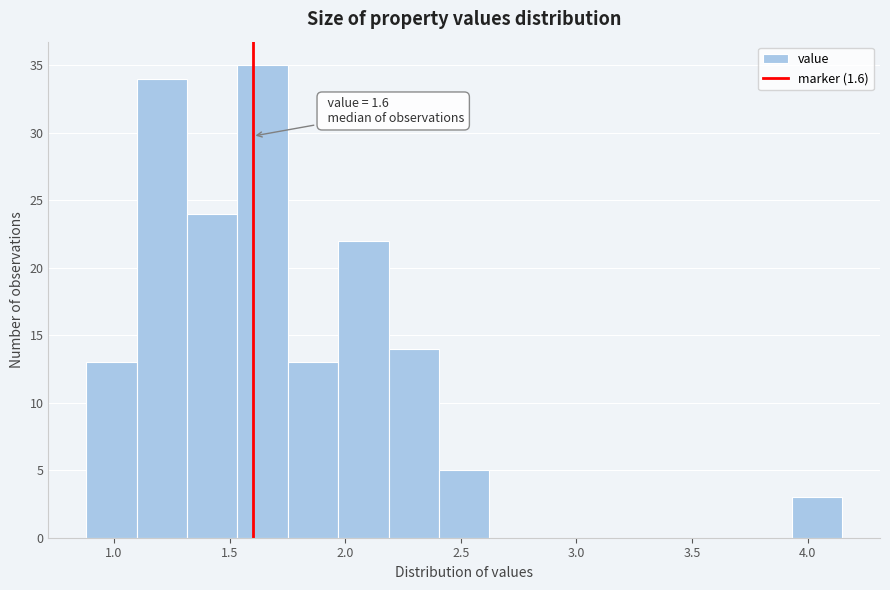

Which range on the x-axis has the tallest bar?

1.55 to 1.75